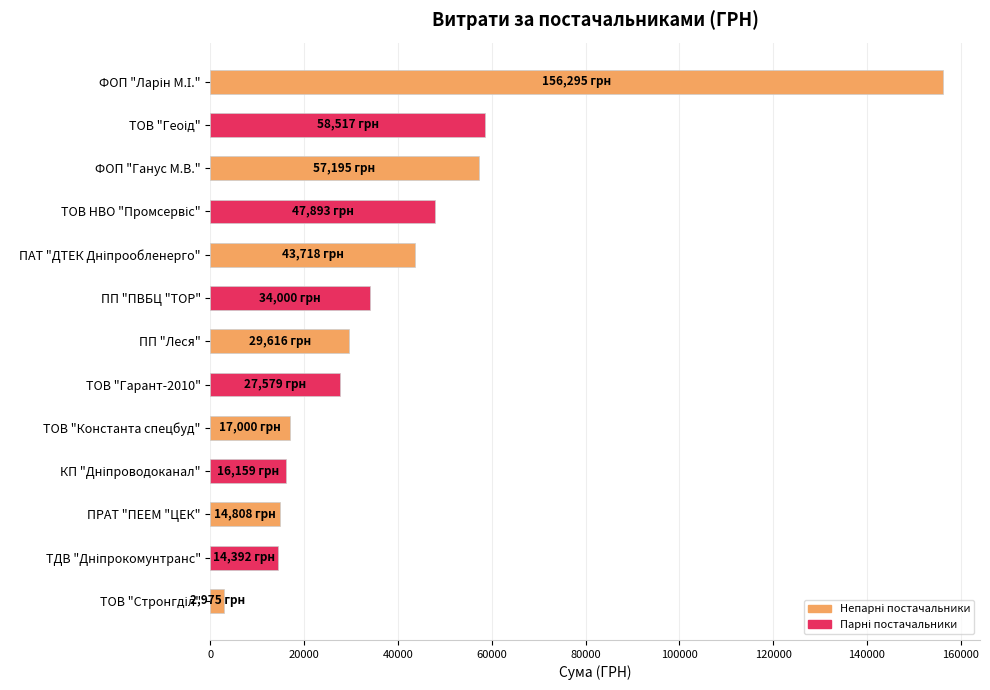

What is the label of the 8th bar from the top?

ТОВ "Гарант-2010"